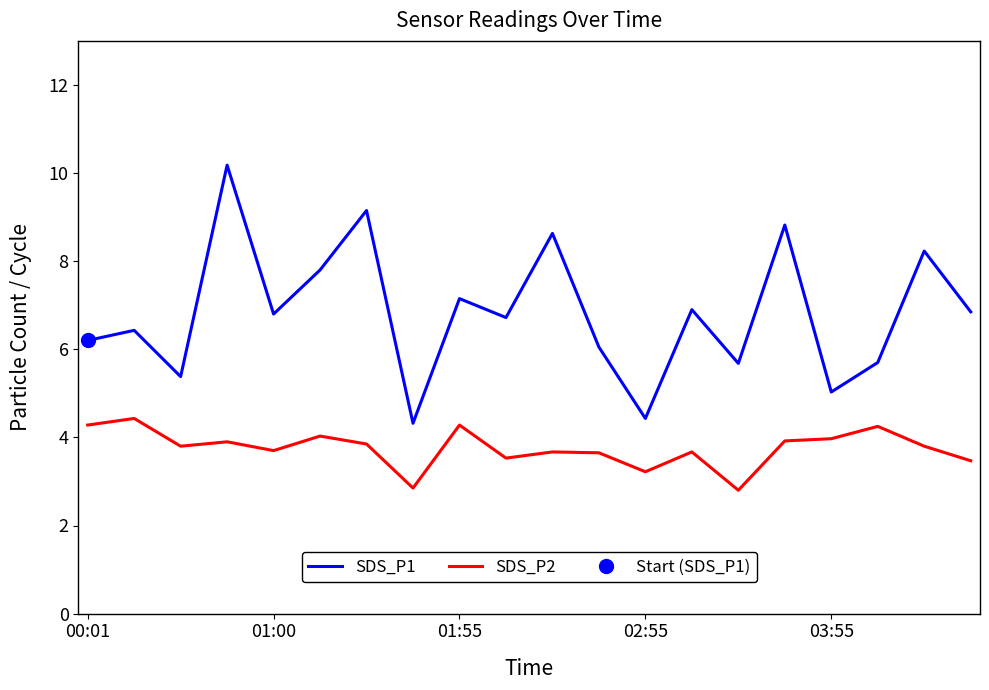

True or false: SDS_P2 and SDS_P1 cross at least once.

False